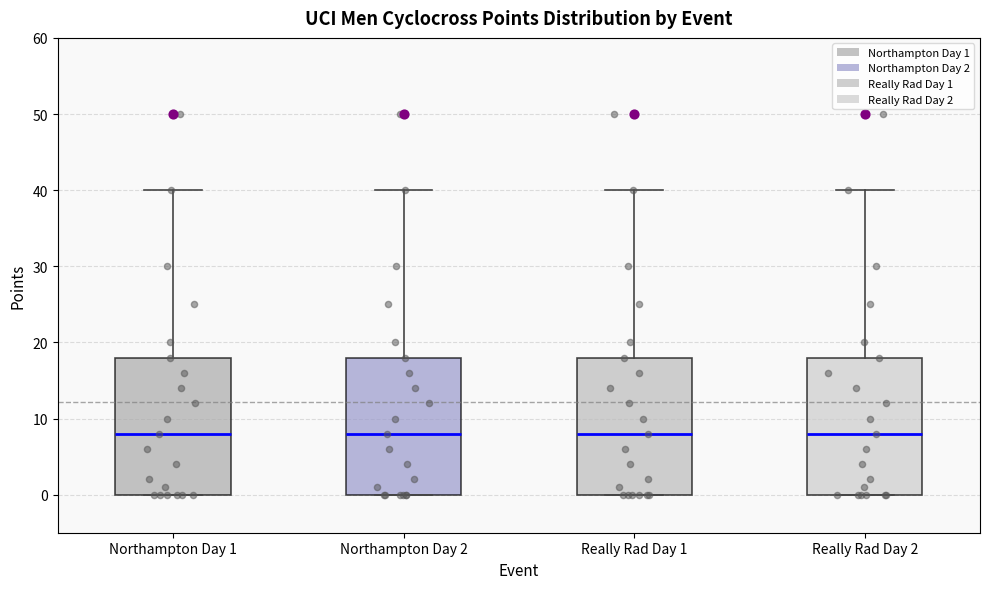

Reading left to right, read every box against the y-axis: the position of its median line, the range the box covers, and the ends of its whiskers. The values are not printed on the chart, so give them approximately, as read against the axis.

Northampton Day 1: median 8, box 0 to 18, whiskers 0 to 40
Northampton Day 2: median 8, box 0 to 18, whiskers 0 to 40
Really Rad Day 1: median 8, box 0 to 18, whiskers 0 to 40
Really Rad Day 2: median 8, box 0 to 18, whiskers 0 to 40